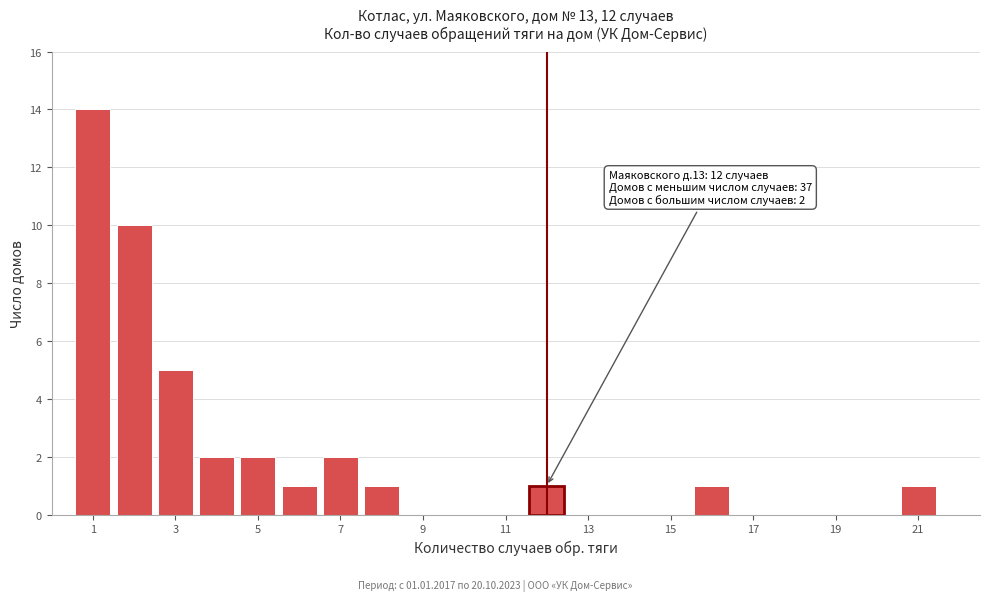

Over which range of the x-axis is the bar tallest?

0.5 to 1.5